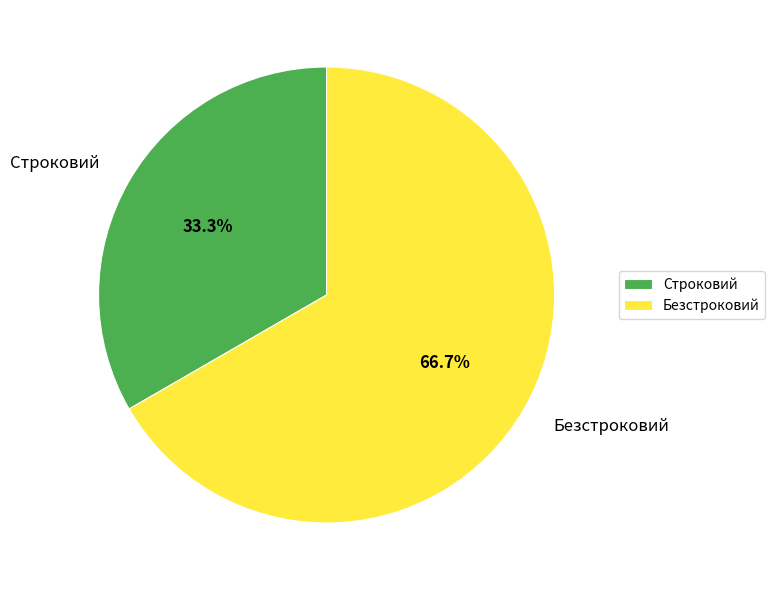

Is it true that Строковий is 41% of the pie?

False